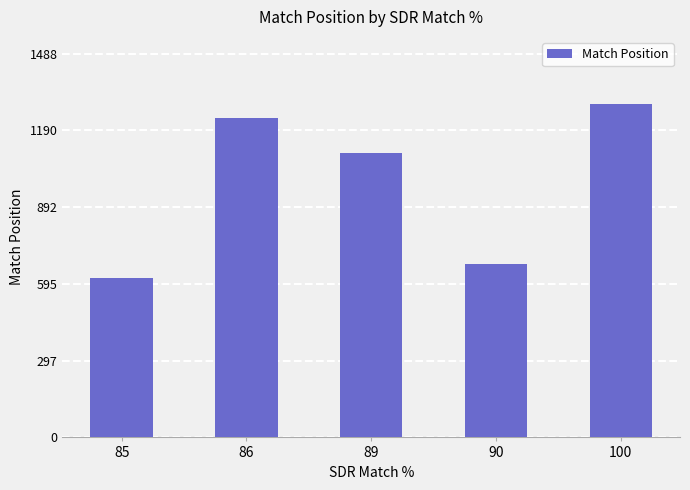

How many categories are shown in the chart?

5